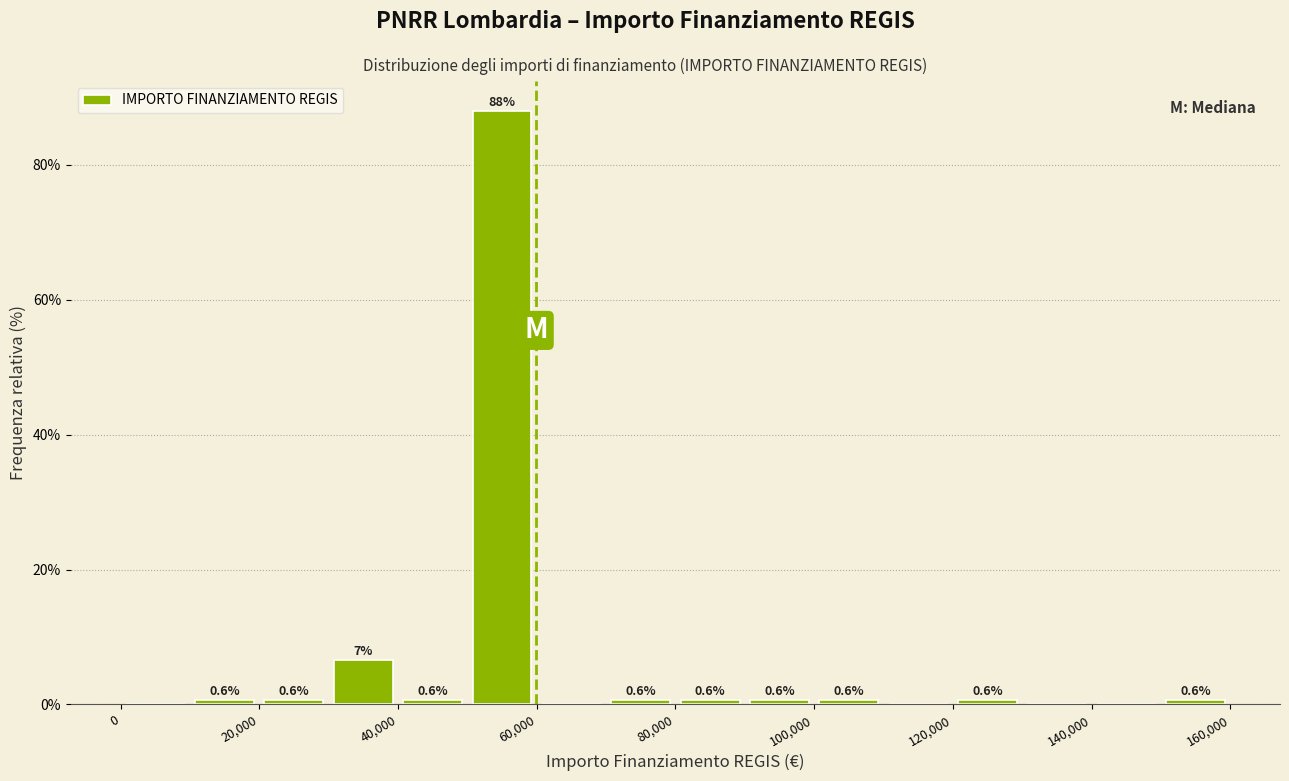

Which range on the x-axis has the tallest bar?

50000 to 60000